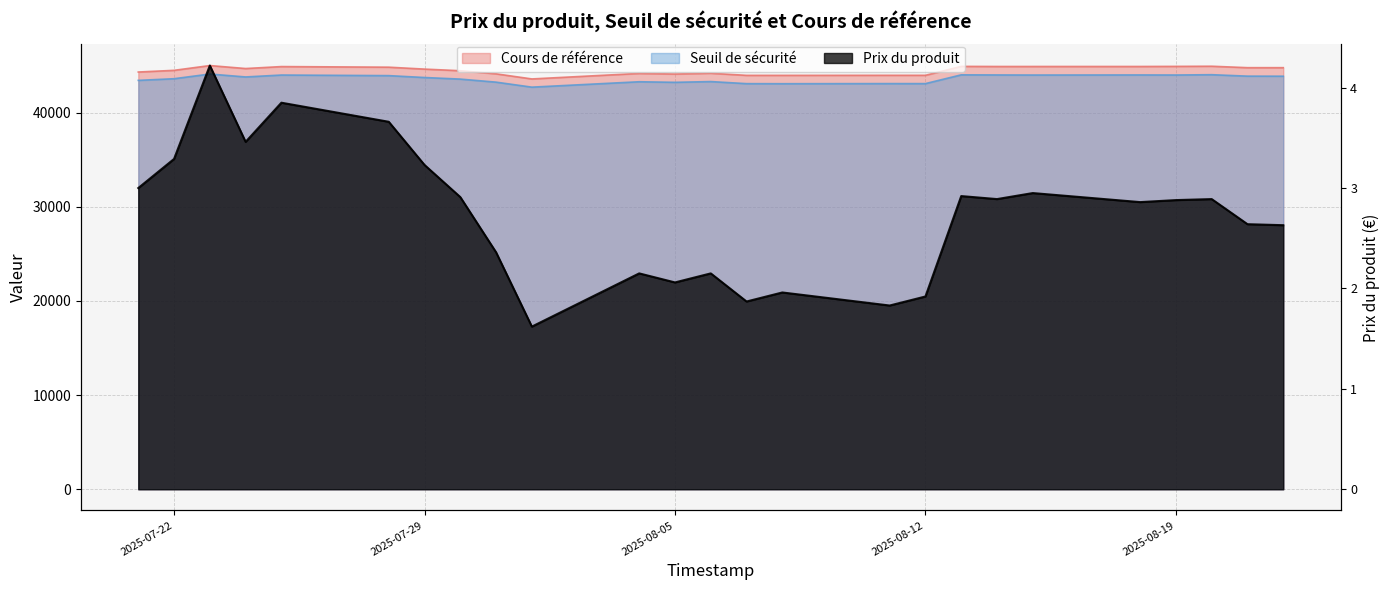

Reading left to right, what are all the values shown in this chart?

Seuil de sécurité: 43436.6	43612.4	44110.1	43800.0	44003.9	43940.8	43740.3	43572.1	43248.4	42716.8	43290.2	43229.5	43309.3	43089.3	43082.0	43094.5	43093.1	44023.8	44013.0	44003.8	44013.6	44006.2	44039.5	43886.2	43879.5
Prix du produit: 3.0	3.3	4.2	3.5	3.9	3.7	3.2	2.9	2.4	1.6	2.1	2.1	2.1	1.9	2.0	1.8	1.9	2.9	2.9	3.0	2.9	2.9	2.9	2.6	2.6
Cours de référence: 44323.1	44502.4	45010.3	44693.9	44901.9	44837.6	44633.0	44461.3	44131.0	43588.6	44173.6	44111.7	44193.1	43968.6	43968.6	43975.1	43975.1	44922.3	44911.3	44911.3	44911.8	44922.3	44938.3	44785.5	44785.5